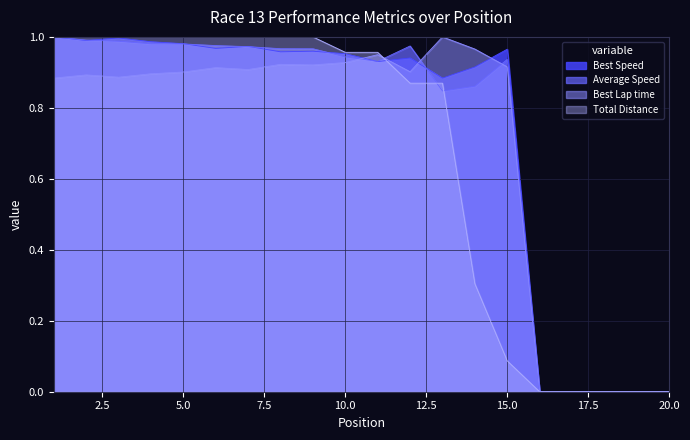

What is the difference between the maximum and minimum values in the Average Speed series?

1.0